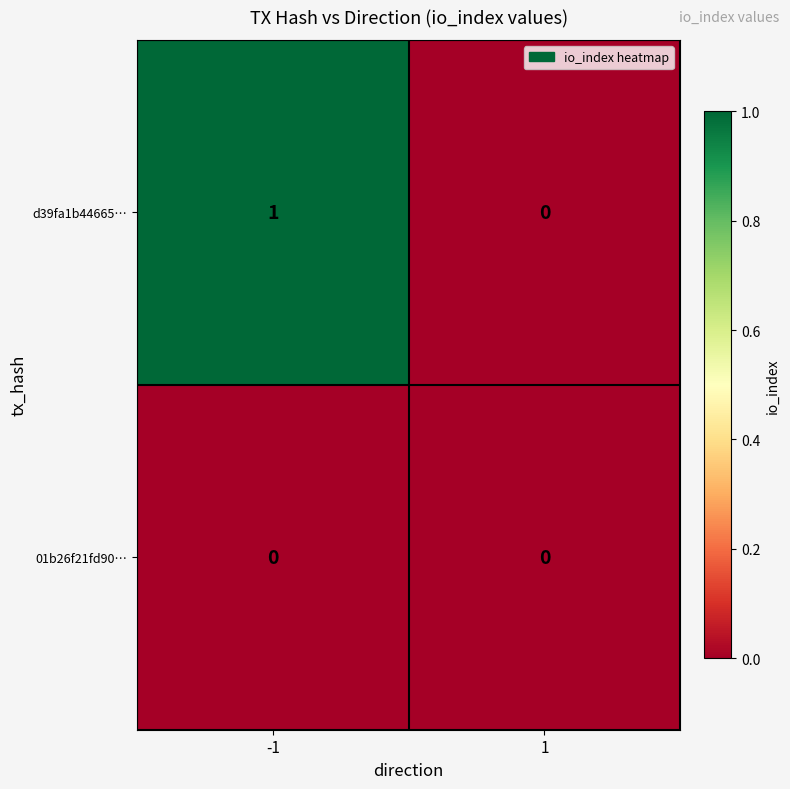

What is the maximum value shown in the chart?

1